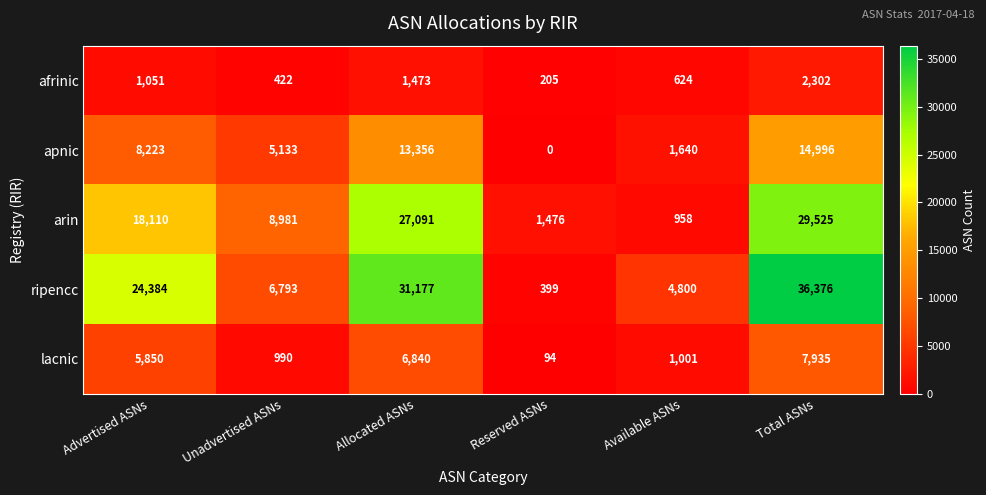

The value of apnic at Advertised ASNs is 4550. True or false?

False